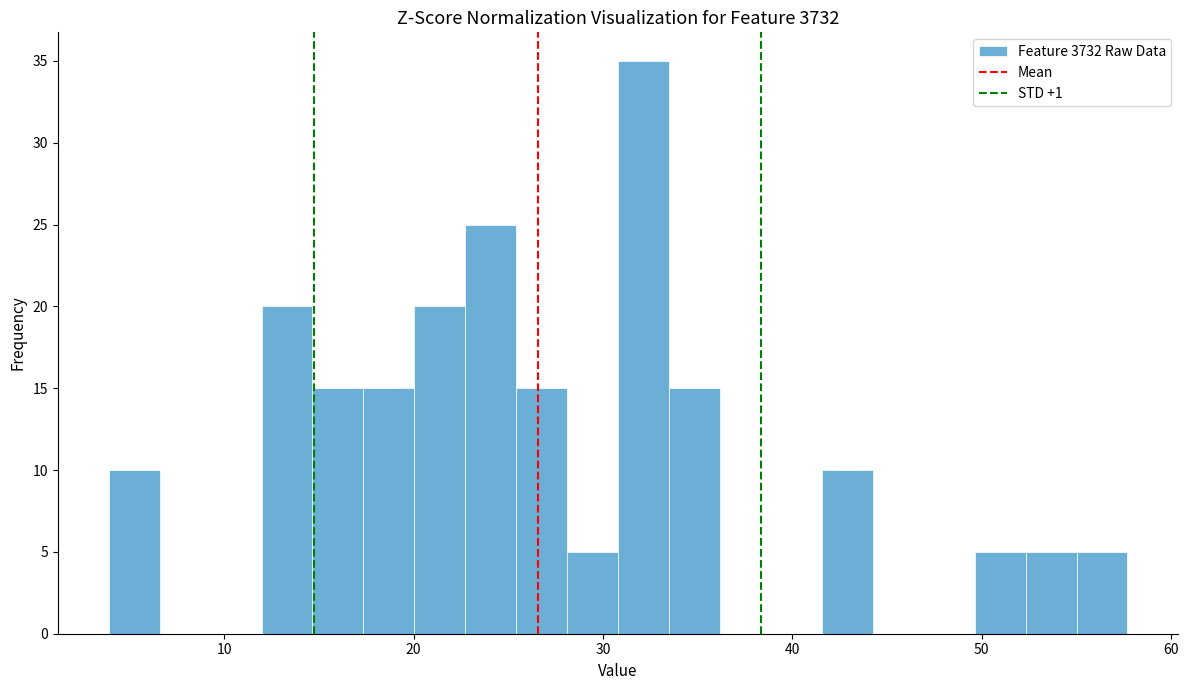

Around what value on the x-axis is the tallest bar? Give the approximate position of its centre, as read against the axis.

32